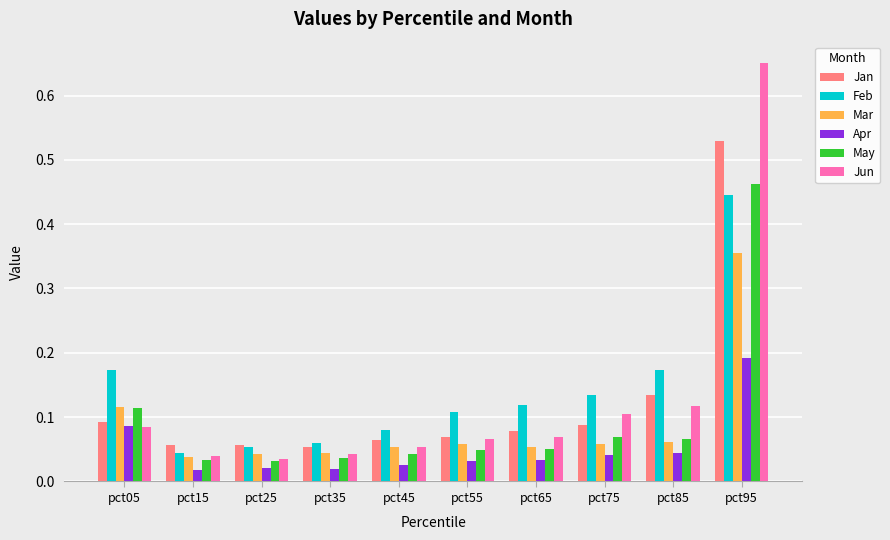

What is the difference between the maximum and minimum values in the Mar series?

0.3